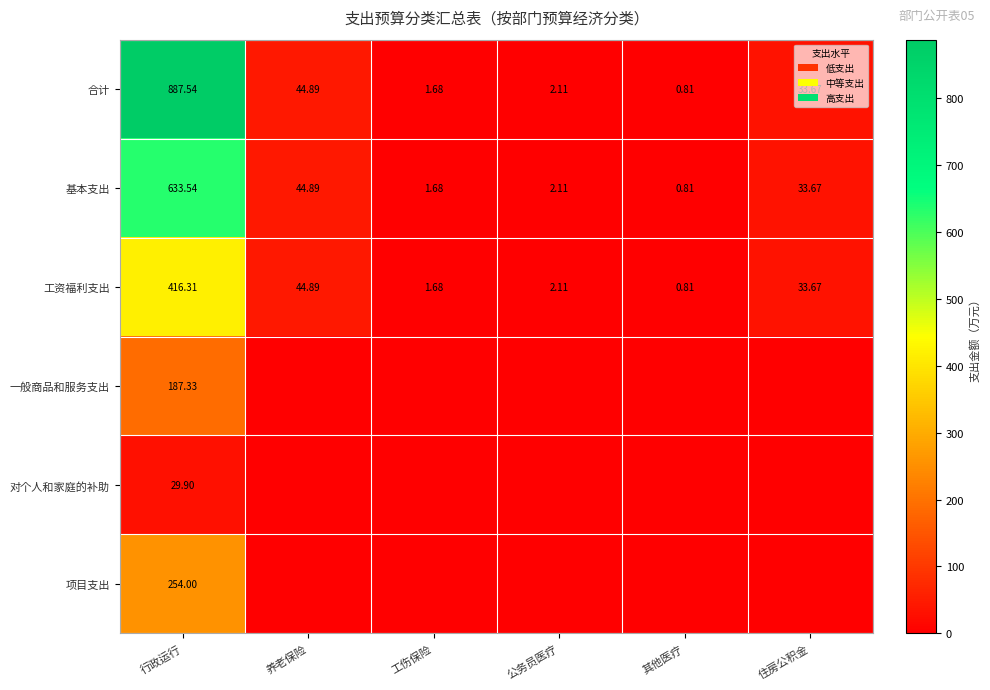

At which category is the sum across all series the highest?

行政运行